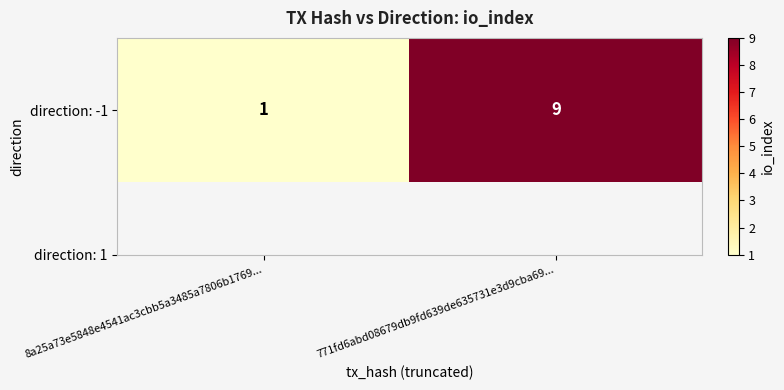

Which label corresponds to the largest value in the chart?

771fd6abd08679db9fd639de635731e3d9cba69...